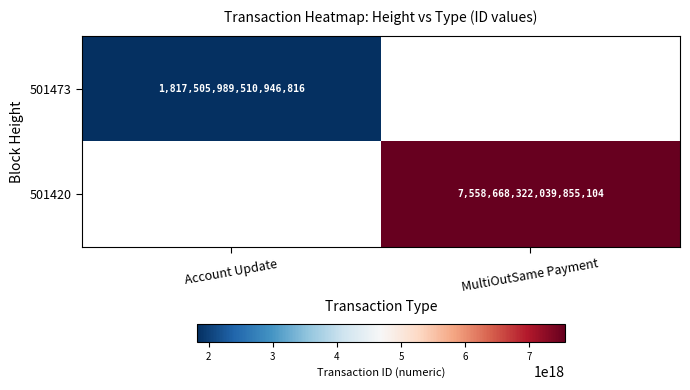

Is it true that 501473 equals 2645483725348707840 at Account Update?

False